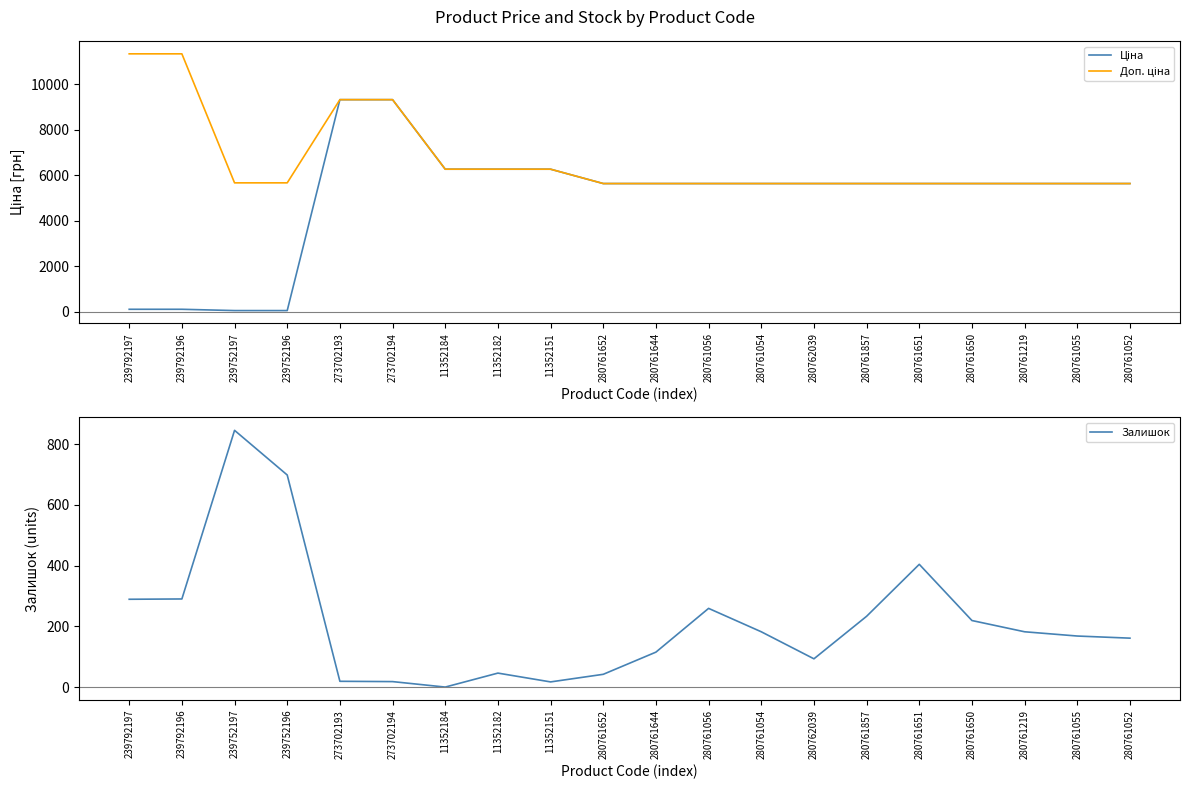

What is the difference between the second highest and minimum values in the Доп. ціна series?

5698.0